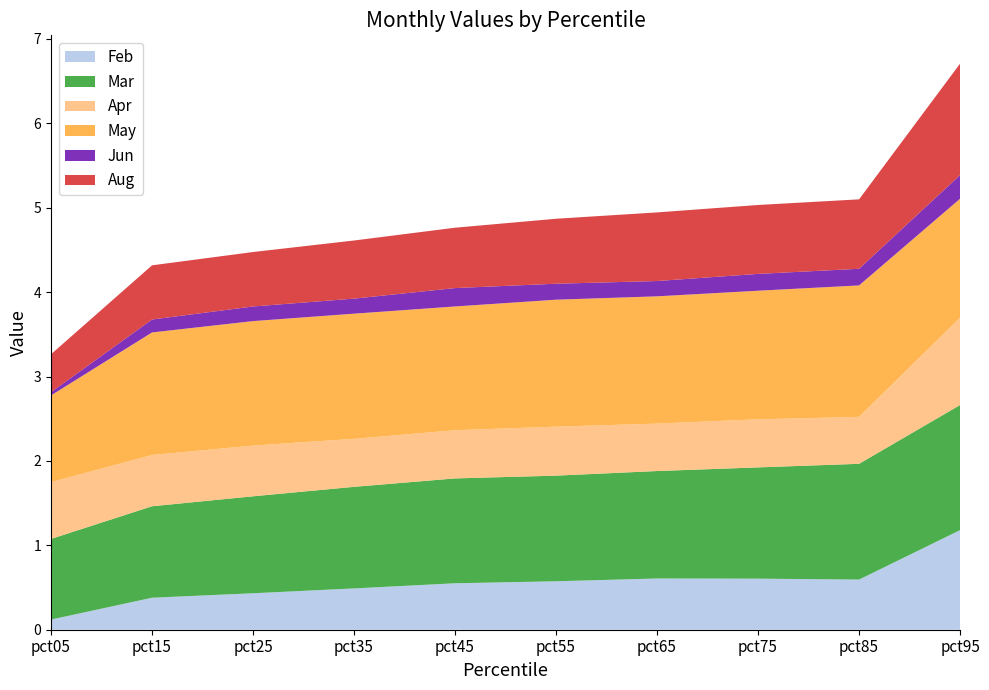

Reading left to right, what are all the values shown in this chart?

Feb: pct05=0.1	pct15=0.4	pct25=0.4	pct35=0.5	pct45=0.6	pct55=0.6	pct65=0.6	pct75=0.6	pct85=0.6	pct95=1.2
Mar: pct05=1.0	pct15=1.1	pct25=1.1	pct35=1.2	pct45=1.2	pct55=1.3	pct65=1.3	pct75=1.3	pct85=1.4	pct95=1.5
Apr: pct05=0.7	pct15=0.6	pct25=0.6	pct35=0.6	pct45=0.6	pct55=0.6	pct65=0.6	pct75=0.6	pct85=0.6	pct95=1.0
May: pct05=1.0	pct15=1.5	pct25=1.5	pct35=1.5	pct45=1.5	pct55=1.5	pct65=1.5	pct75=1.5	pct85=1.6	pct95=1.4
Jun: pct05=0.0	pct15=0.2	pct25=0.2	pct35=0.2	pct45=0.2	pct55=0.2	pct65=0.2	pct75=0.2	pct85=0.2	pct95=0.3
Aug: pct05=0.4	pct15=0.6	pct25=0.6	pct35=0.7	pct45=0.7	pct55=0.8	pct65=0.8	pct75=0.8	pct85=0.8	pct95=1.3